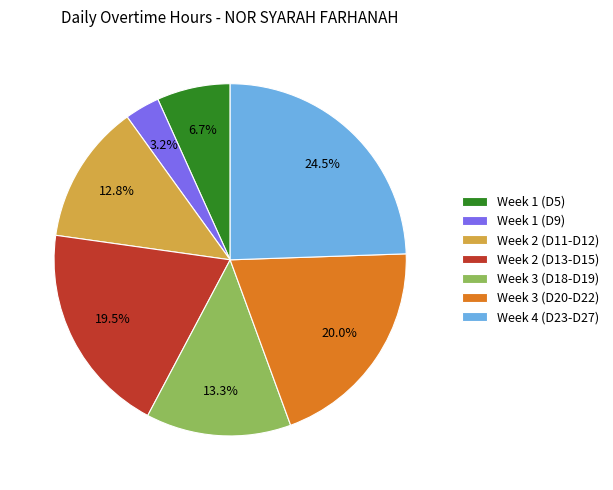

What is the ratio of the value at Week 3 (D20-D22) to the value at Week 4 (D23-D27)?

0.8